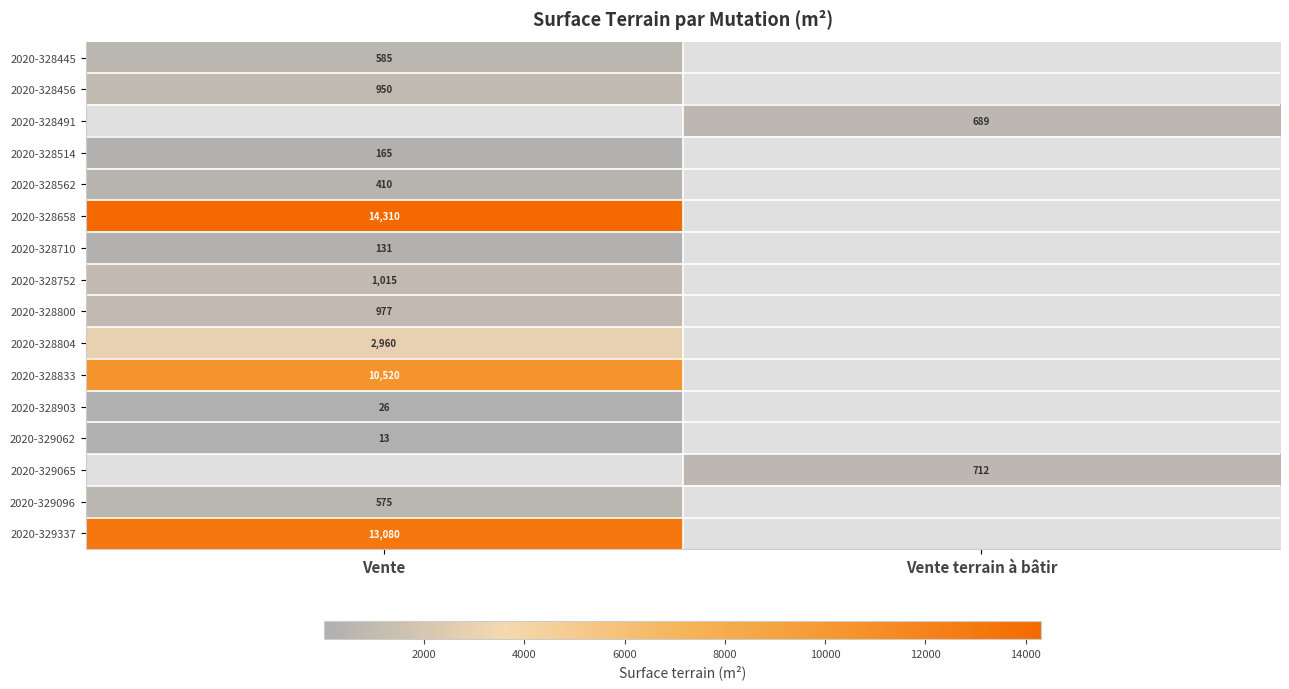

True or false: 2020-329096 has a value of 575 at Vente.

True